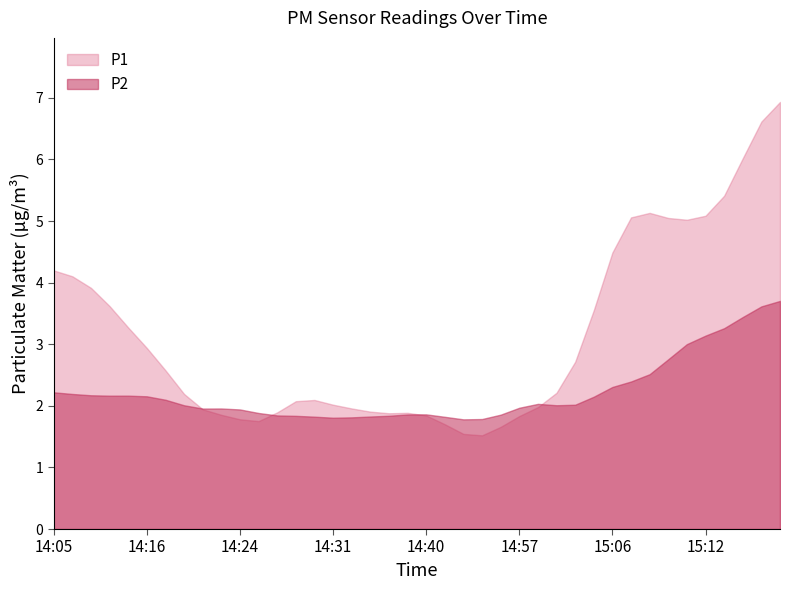

At how many categories does at least one series exceed 1?

40